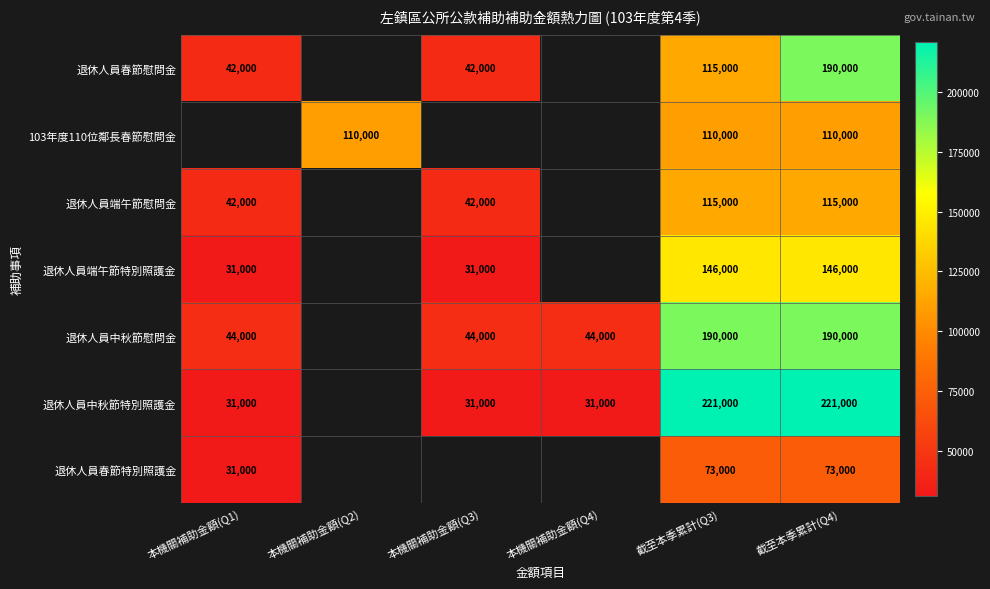

At how many categories does at least one series exceed 99533?

3